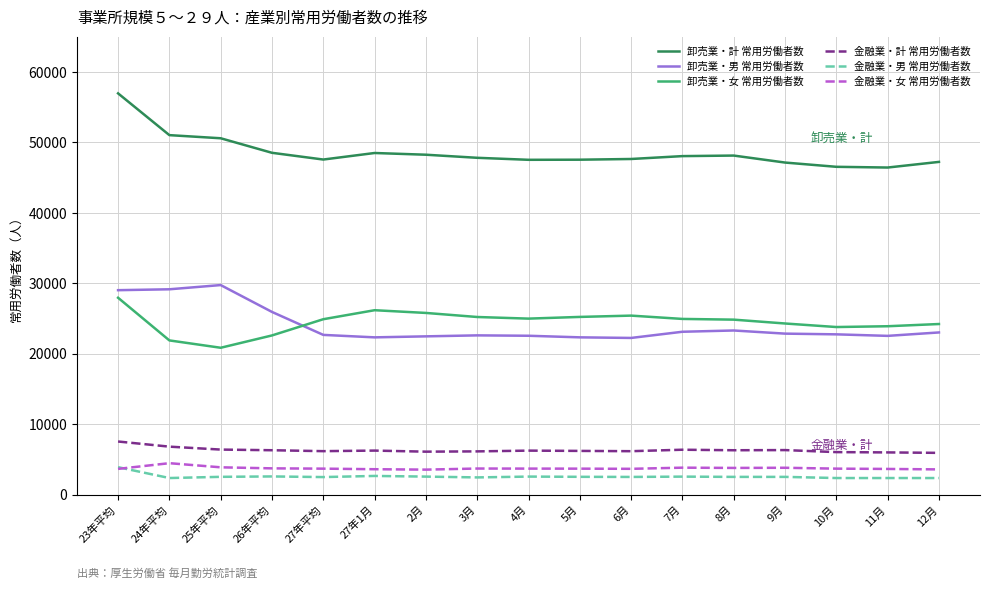

Is this an area chart (filled region under the line)?

No